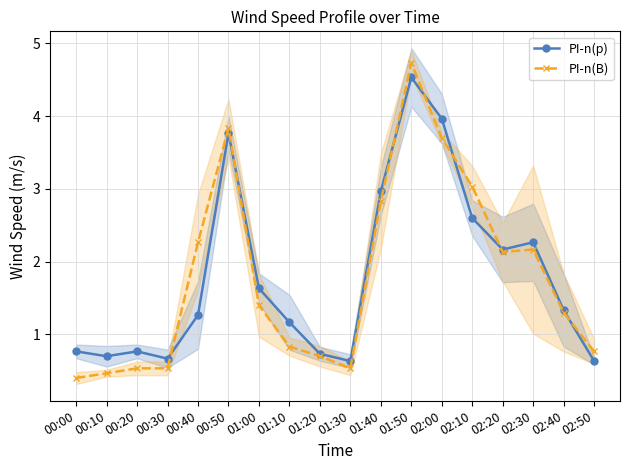

Where is the first local maximum for PI-n(B)?

00:50